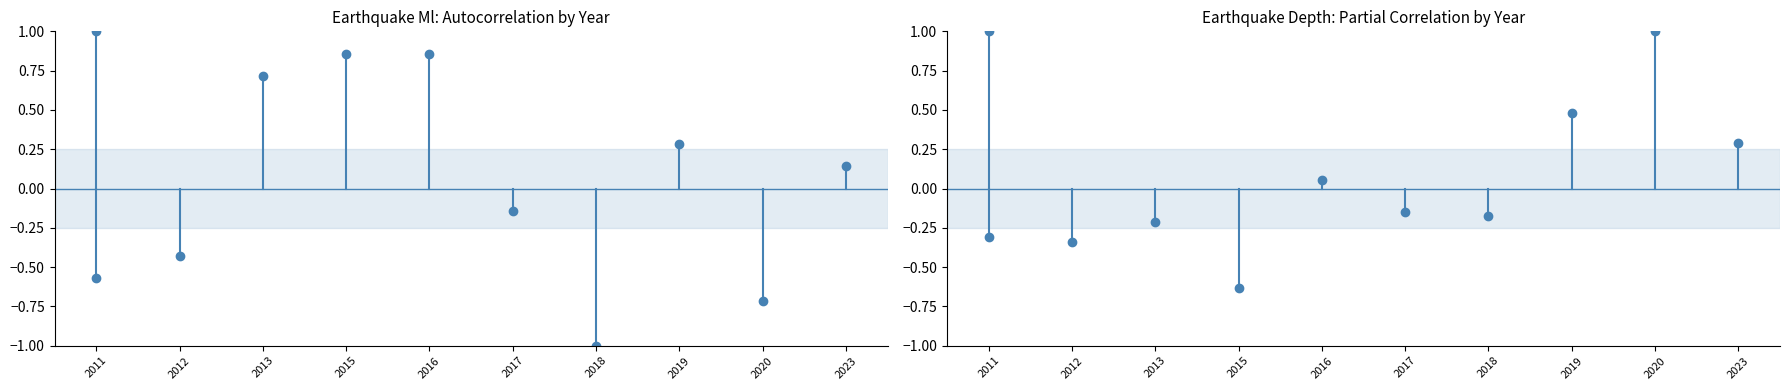

The value of Ml at 2013 is 0.7. True or false?

True